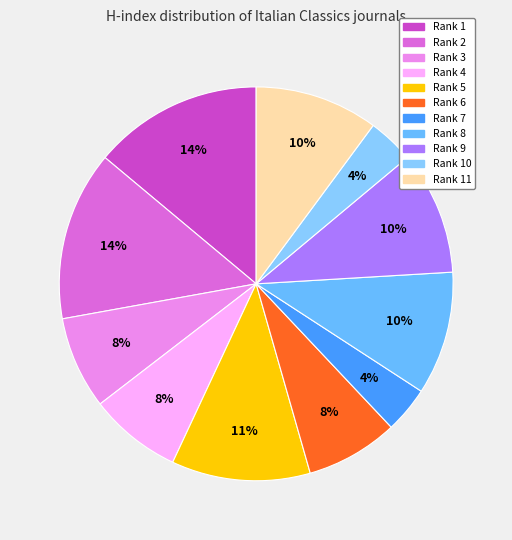

Is there a majority slice in this chart?

No